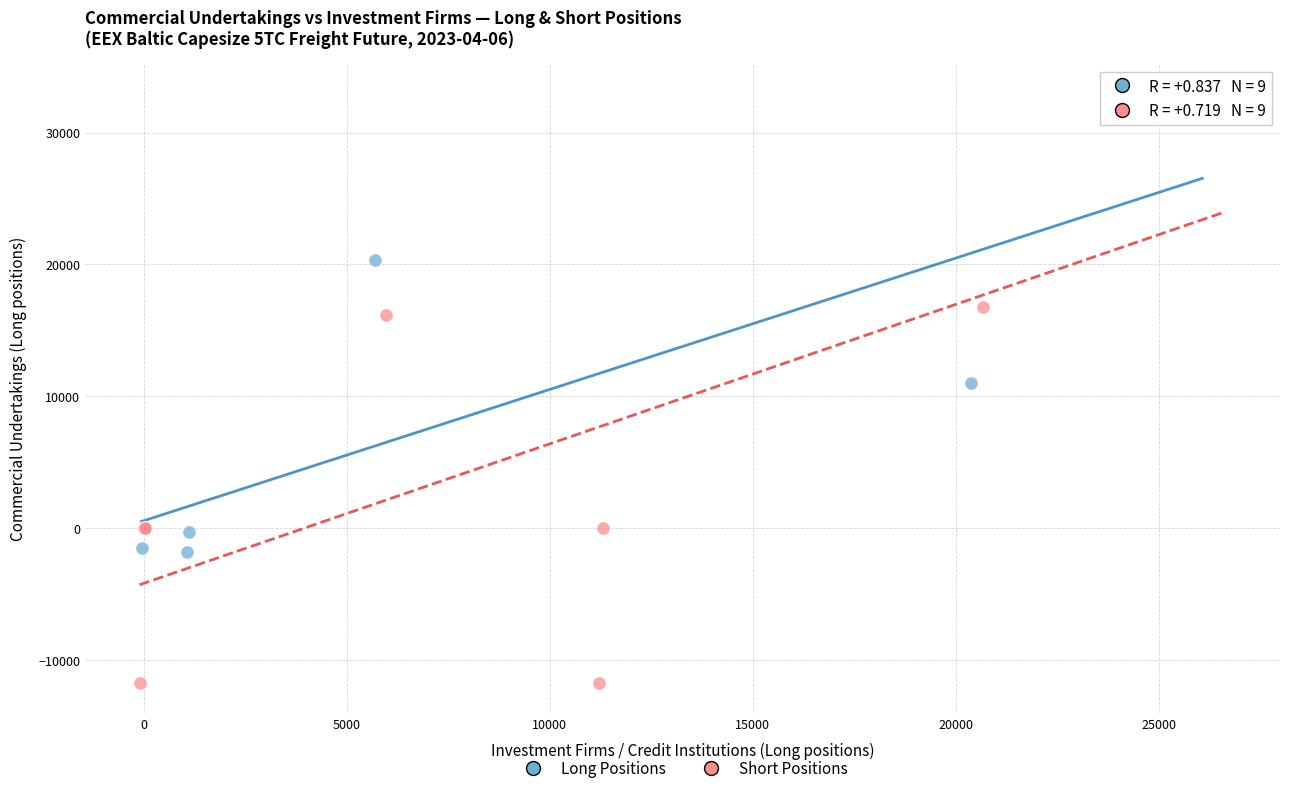

Which series contains the lowest Y value?

Short Positions